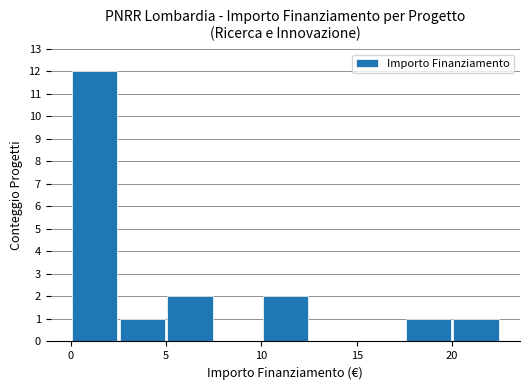

What is the sum of all values?

19